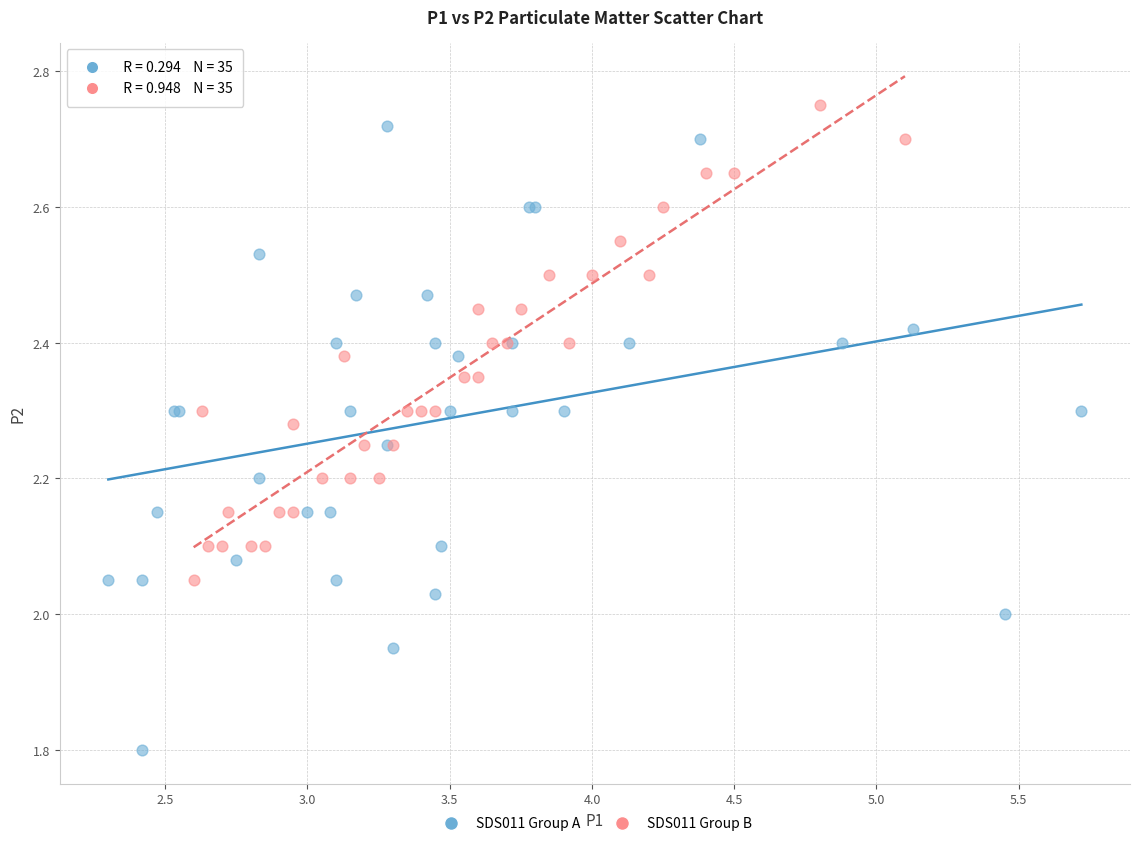

Which series contains the lowest Y value?

SDS011 Group A